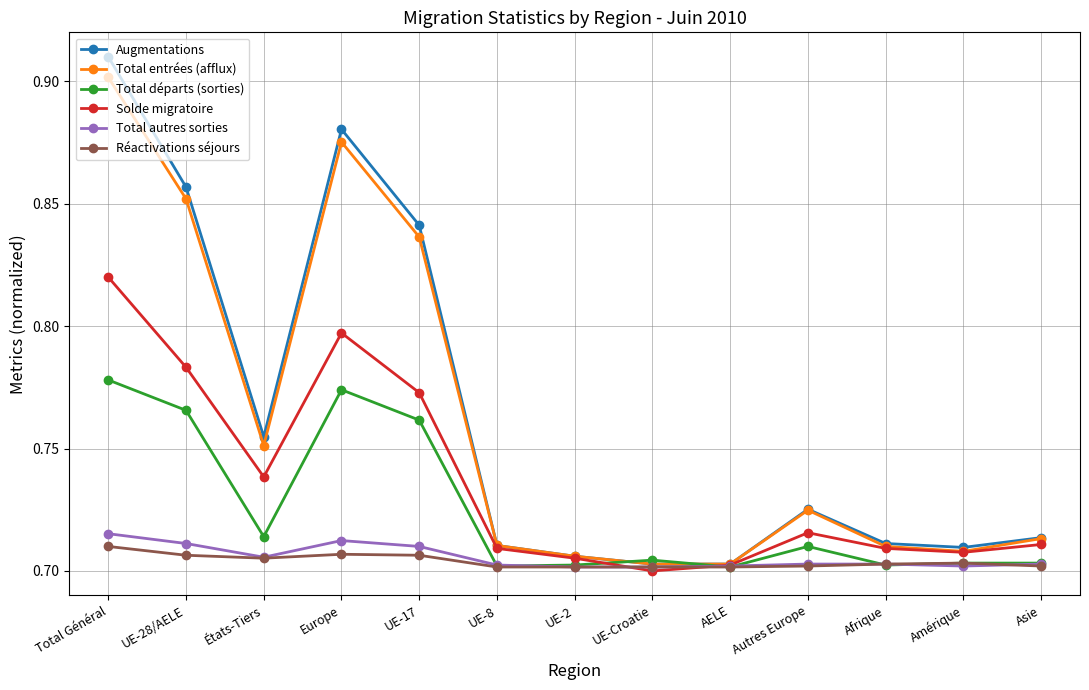

How many Augmentations values are between 0 and 1?

13